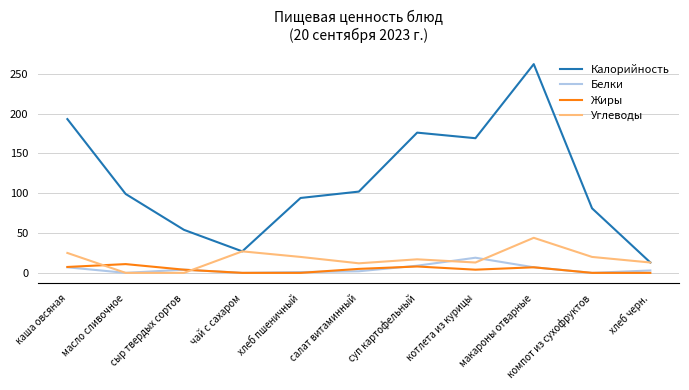

What is the difference between the Углеводы values at салат витаминный and чай с сахаром?

15.0